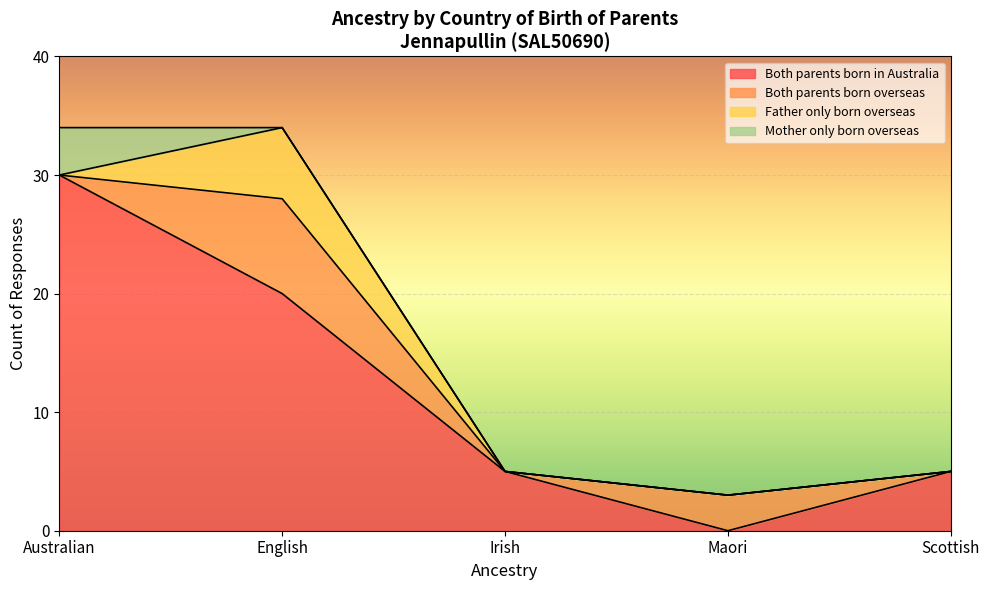

What value does the Both parents born in Australia series have at Irish?

5